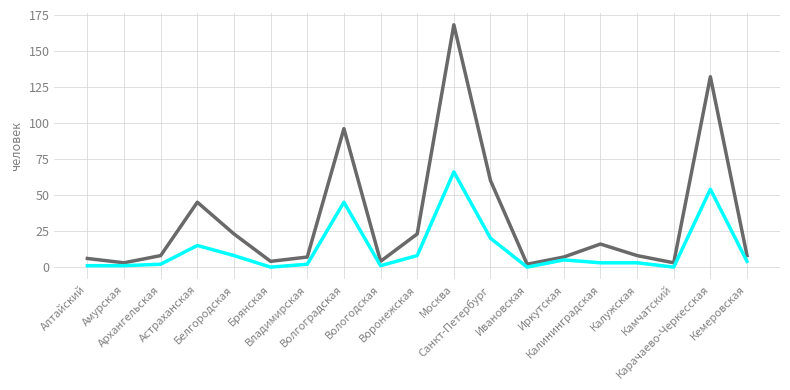

Does the chart have visible grid lines?

Yes